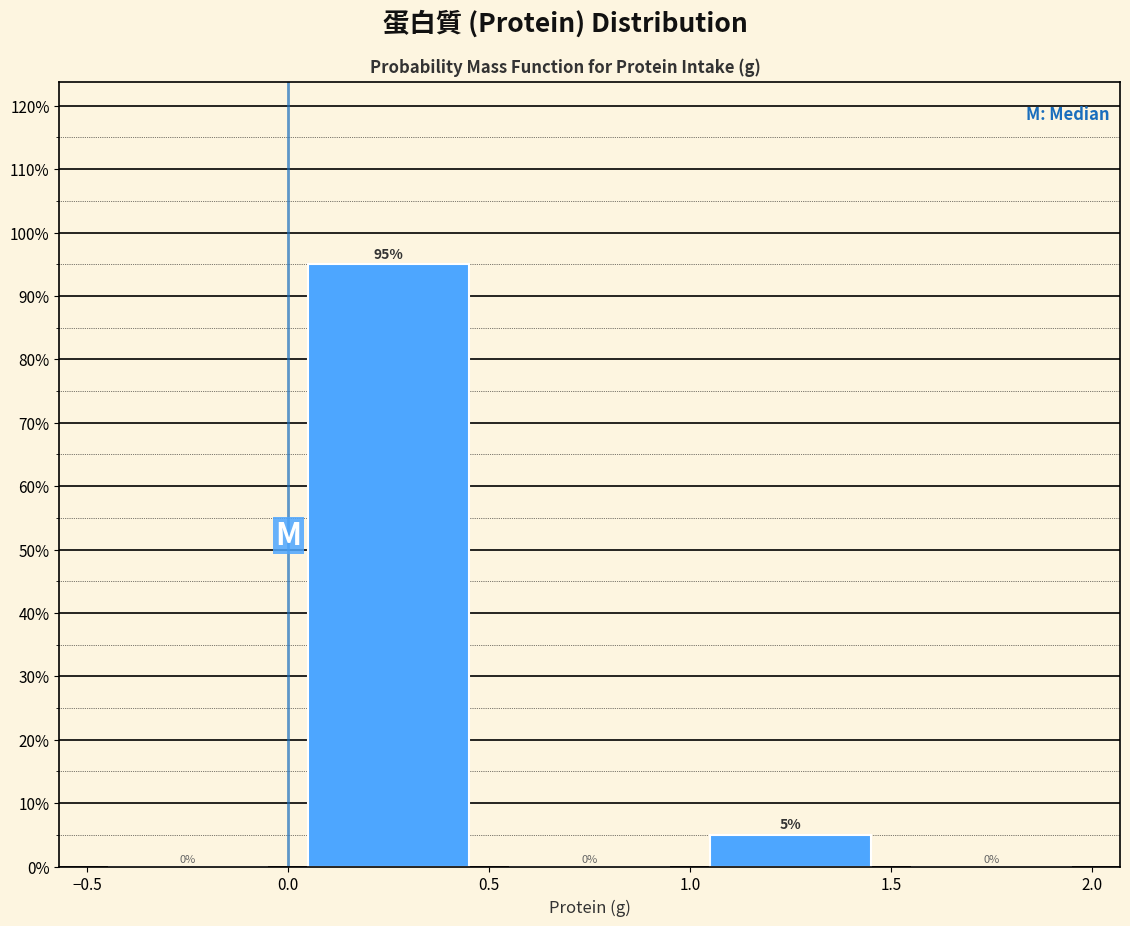

Reading left to right, list every bar in this chart as the range it spans on the x-axis followed by its height.

-0.5 to 0.0: 0
0.0 to 0.5: 95
0.5 to 1.0: 0
1.0 to 1.5: 5
1.5 to 2.0: 0